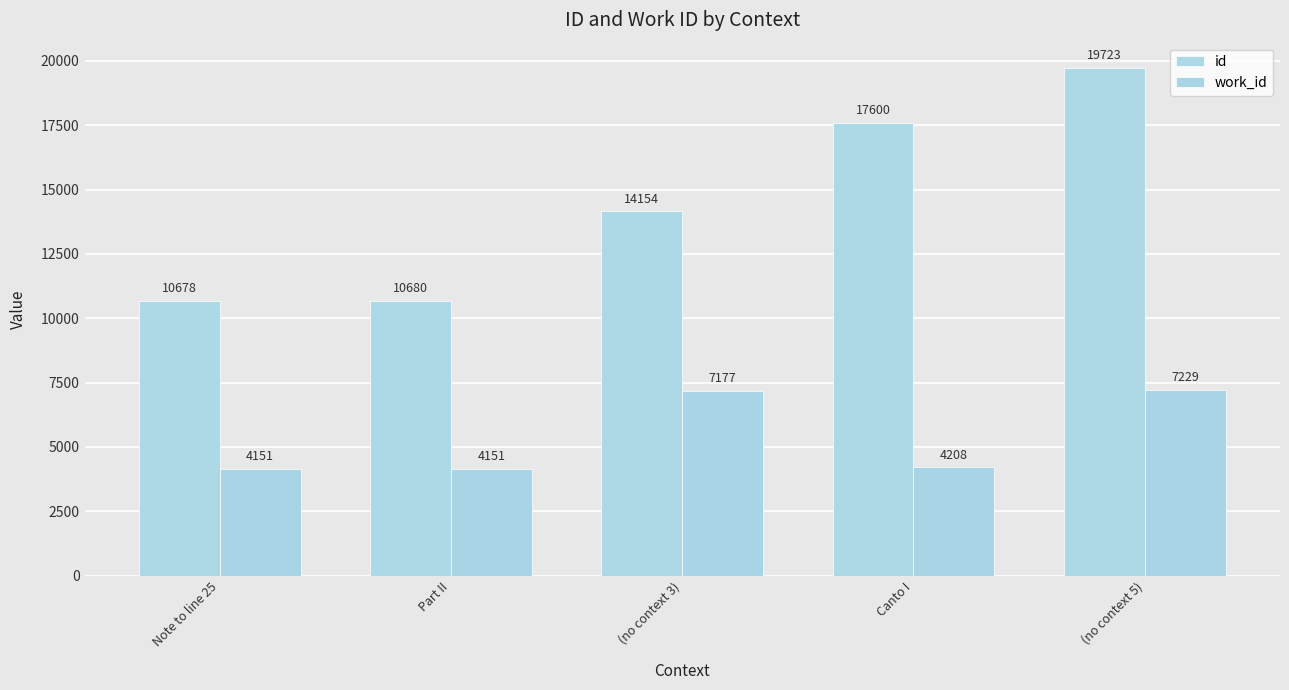

Which series changed the most between Note to line 25 and Part II?

id